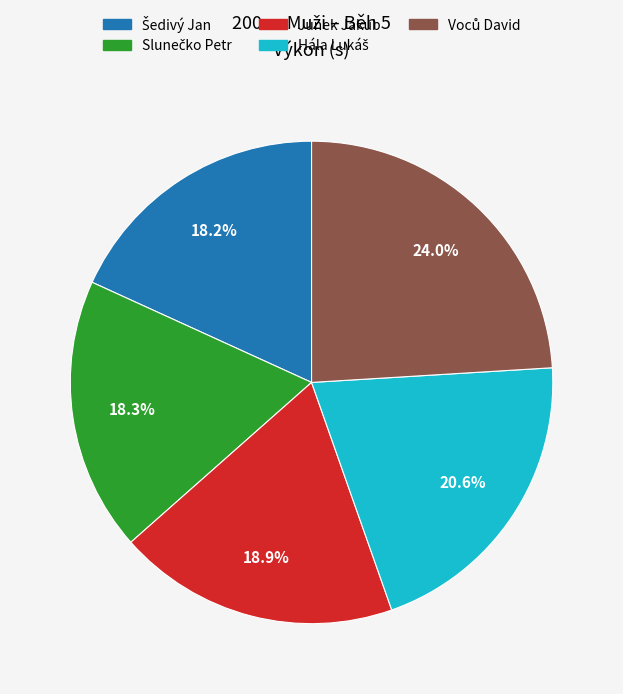

Does any single category account for the majority?

No